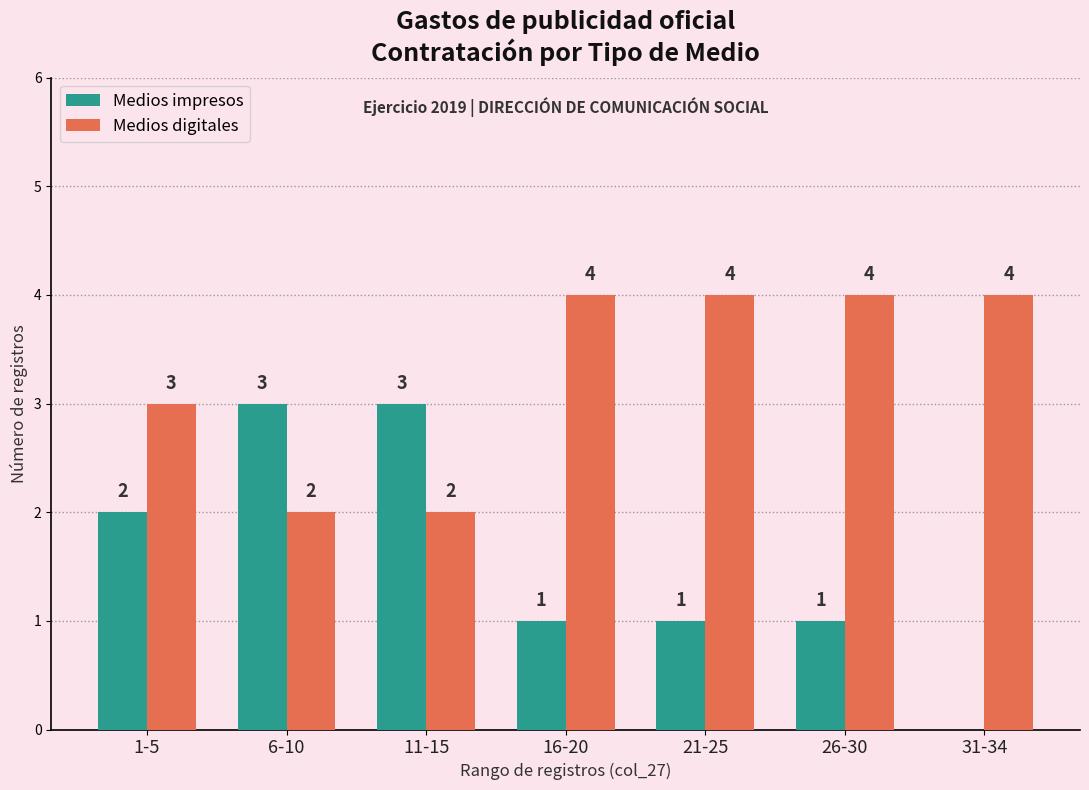

Reading right to left, what are all the values shown in this chart?

Medios impresos: 0	1	1	1	3	3	2
Medios digitales: 4	4	4	4	2	2	3